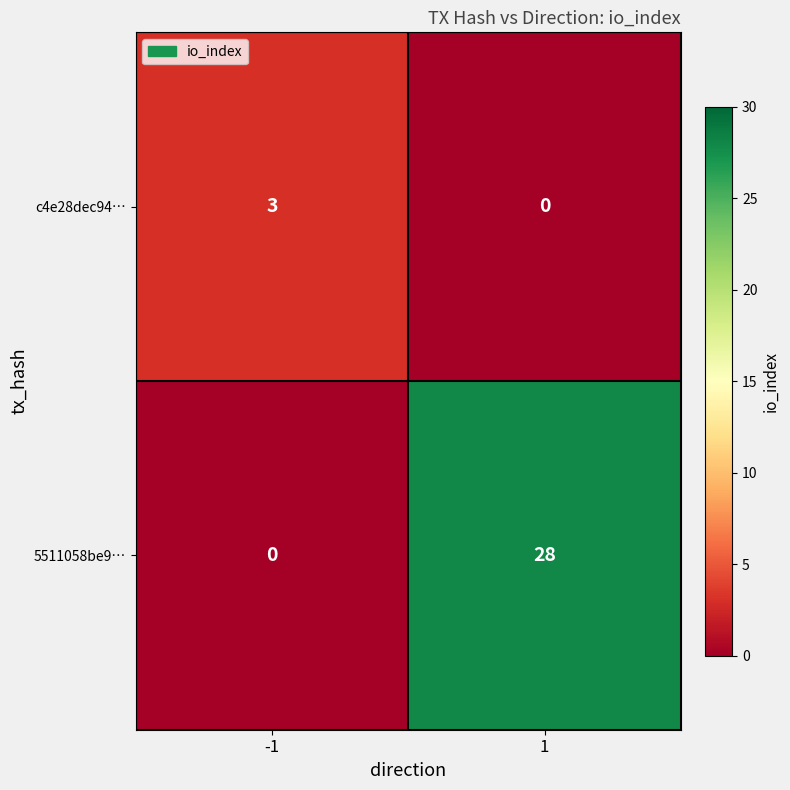

Rank the series by their average value, from lowest to highest.

c4e28dec94…, 5511058be9…